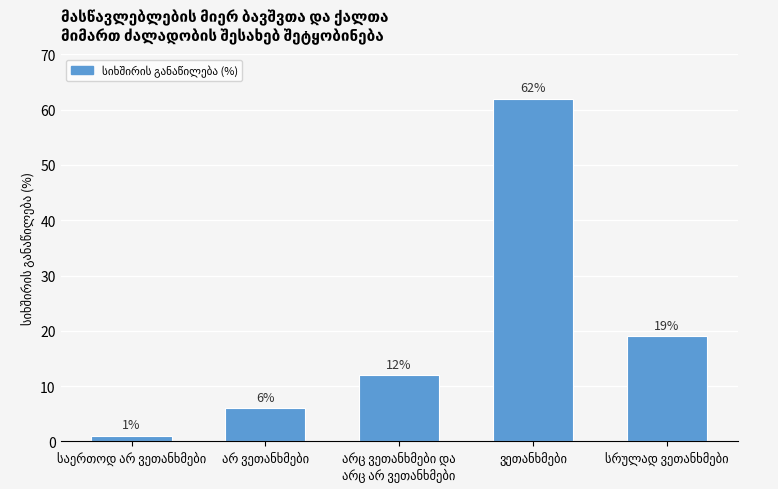

What is the average value?

20